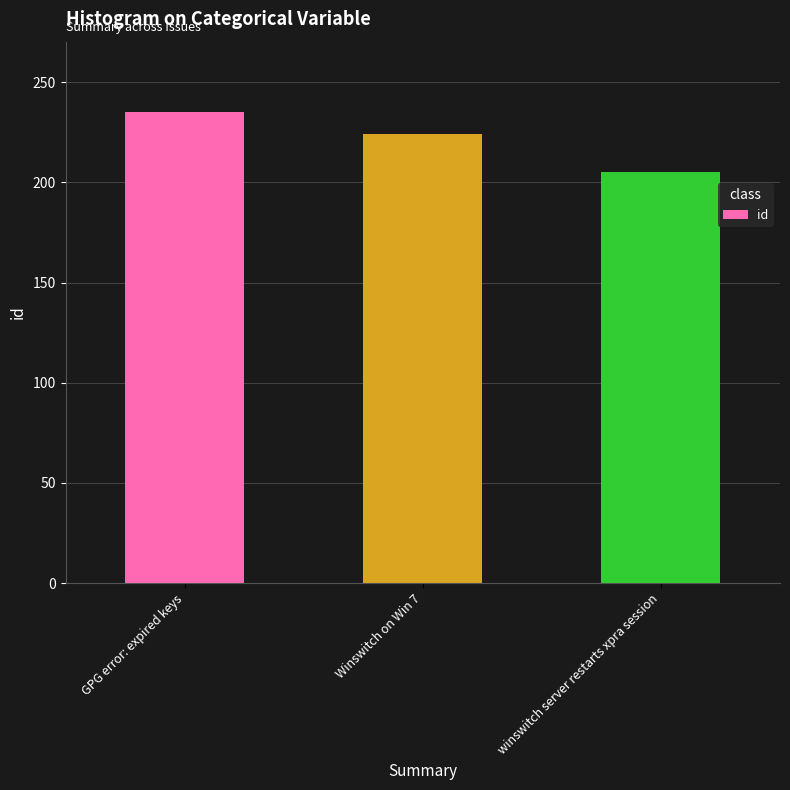

How many values are below 224?

1